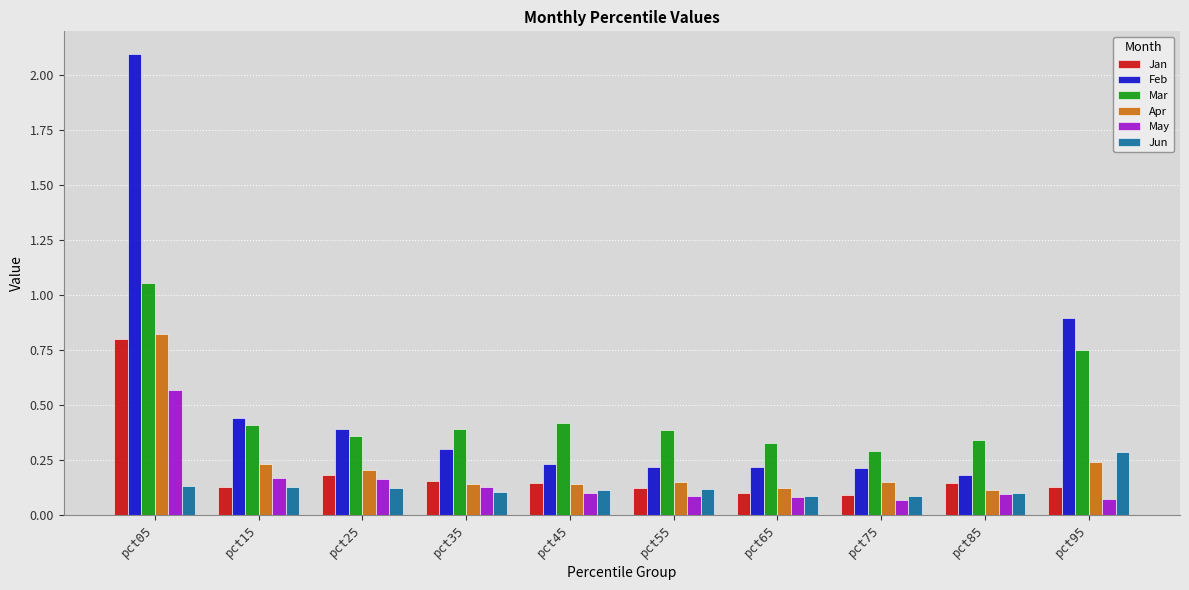

What are all the series names shown in the legend?

Jan, Feb, Mar, Apr, May, Jun